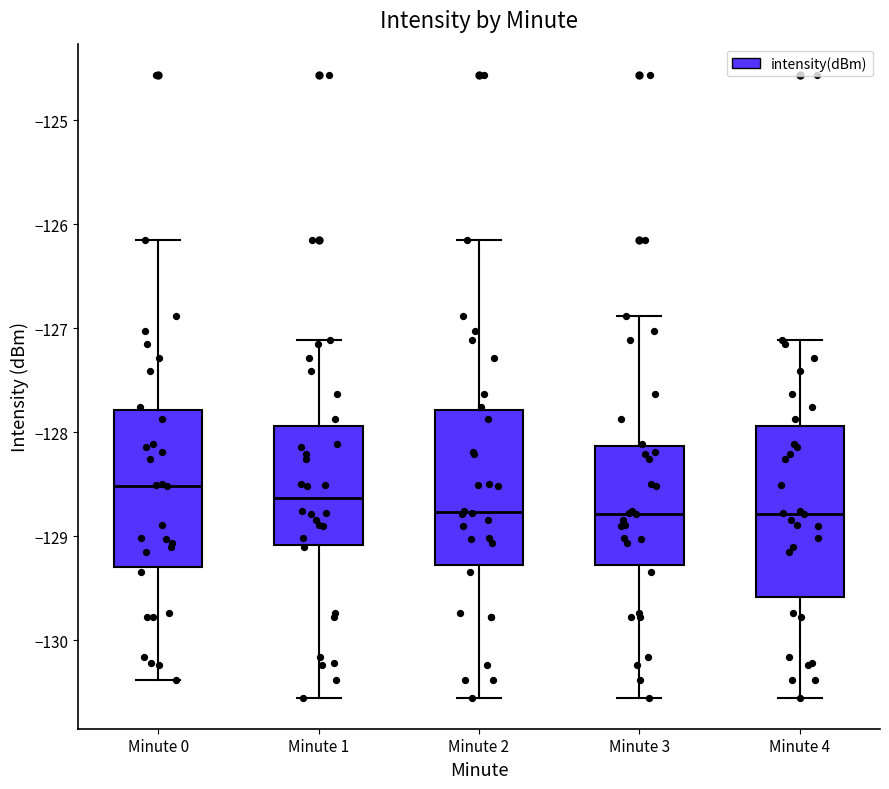

Reading left to right, transcribe this box plot: for each box, give where its median line is, the range the box spans, and where its two whiskers end, as read against the y-axis. The values are not printed on the chart, so give them approximately, as read against the axis.

Minute 0: median -128.5, box -129.3 to -127.8, whiskers -130.4 to -126.2
Minute 1: median -128.6, box -129.1 to -127.9, whiskers -130.6 to -127.1
Minute 2: median -128.8, box -129.3 to -127.8, whiskers -130.6 to -126.2
Minute 3: median -128.8, box -129.3 to -128.1, whiskers -130.6 to -126.9
Minute 4: median -128.8, box -129.6 to -127.9, whiskers -130.6 to -127.1